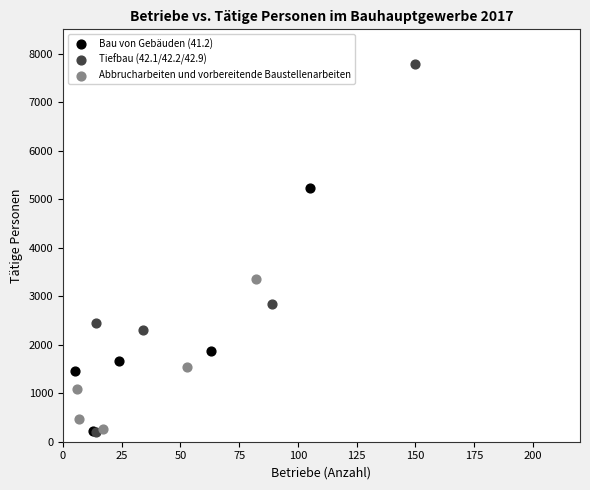

What are all the series names shown in the legend?

Bau von Gebäuden (41.2), Tiefbau (42.1/42.2/42.9), Abbrucharbeiten und vorbereitende Baustellenarbeiten